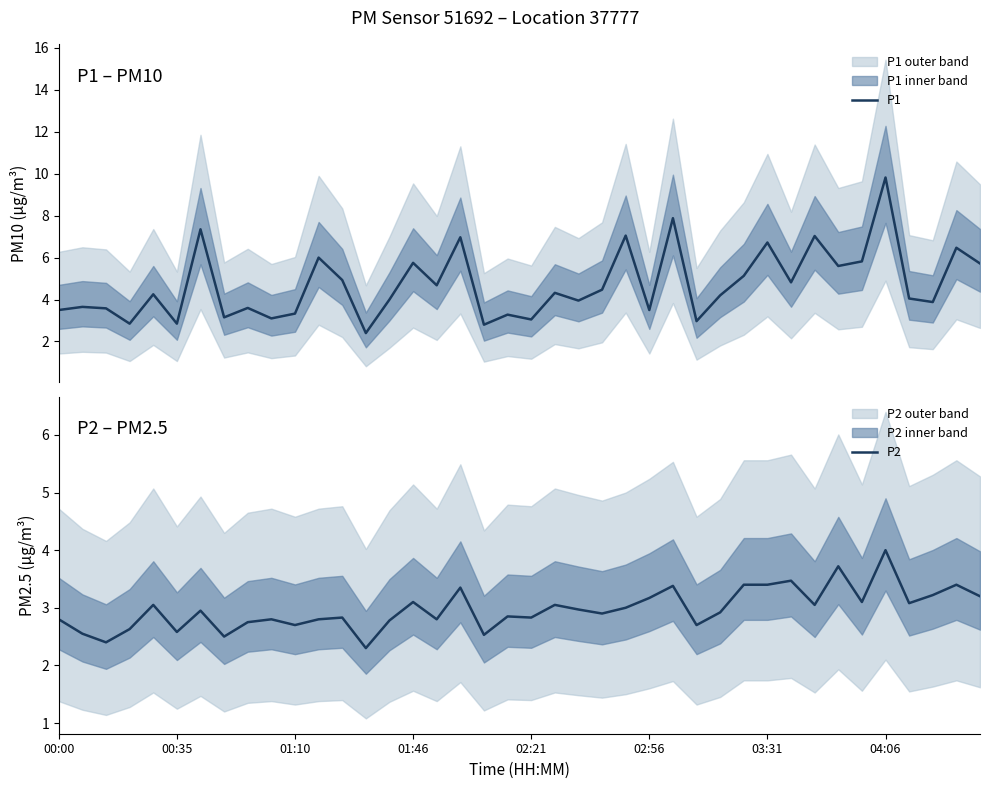

What is the difference between the maximum and second lowest values in the P1 series?

7.0